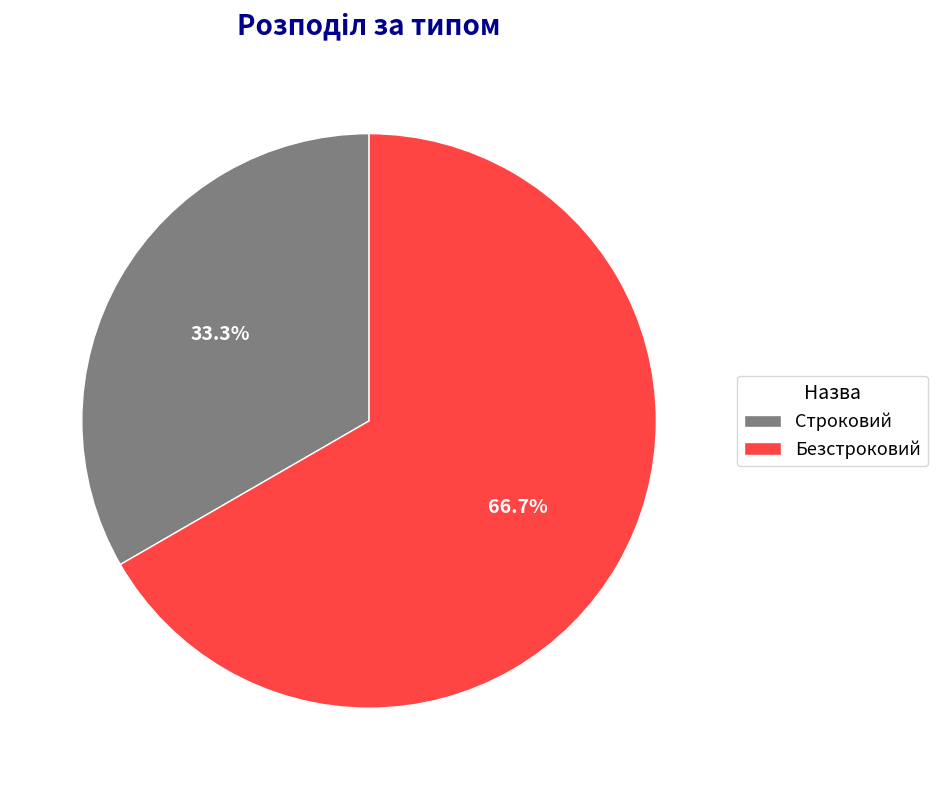

Which has a higher value, Строковий or Безстроковий?

Безстроковий